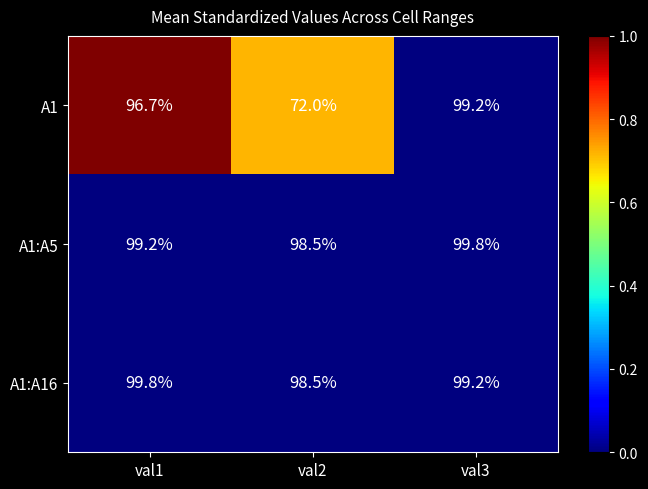

Is it true that A1:A5 equals 45.8 at val2?

False